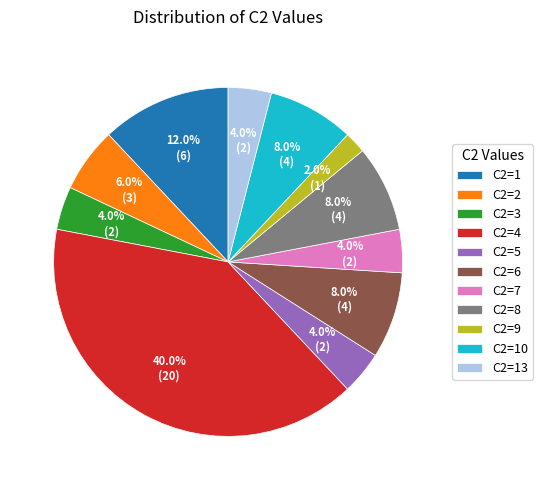

What is the largest slice in the pie chart?

C2=4